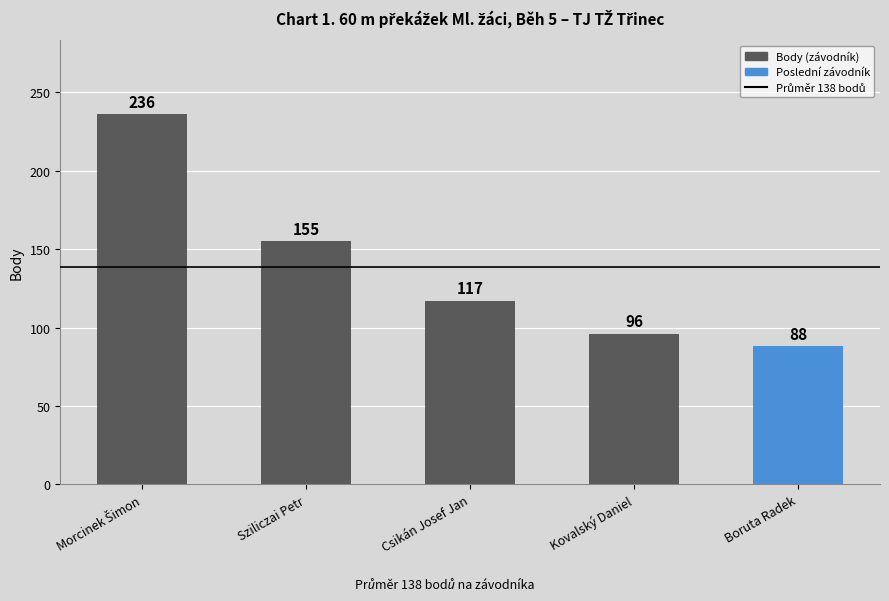

The value at Boruta Radek is 32. True or false?

False